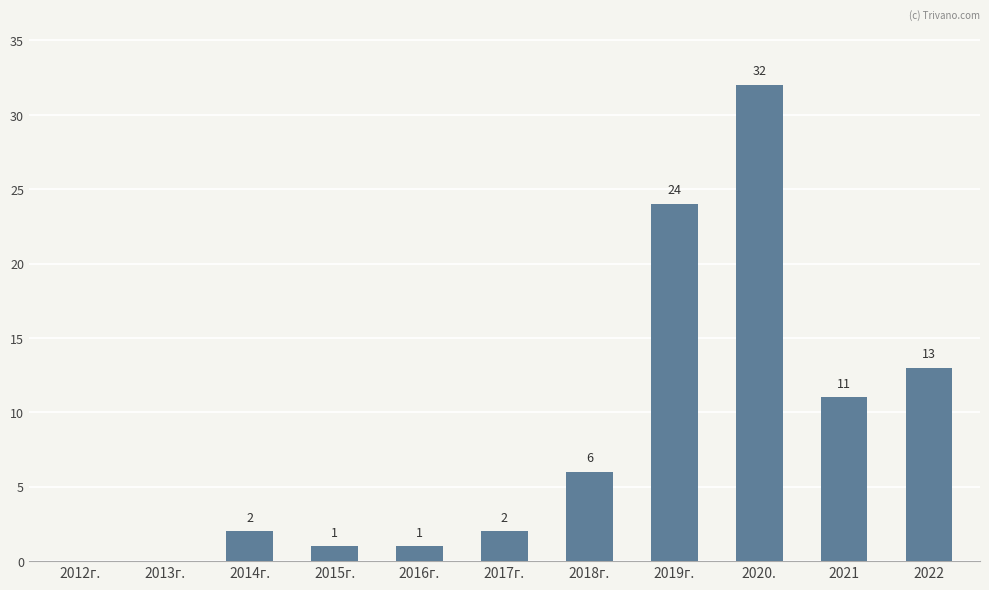

Count the number of data series in this chart.

1